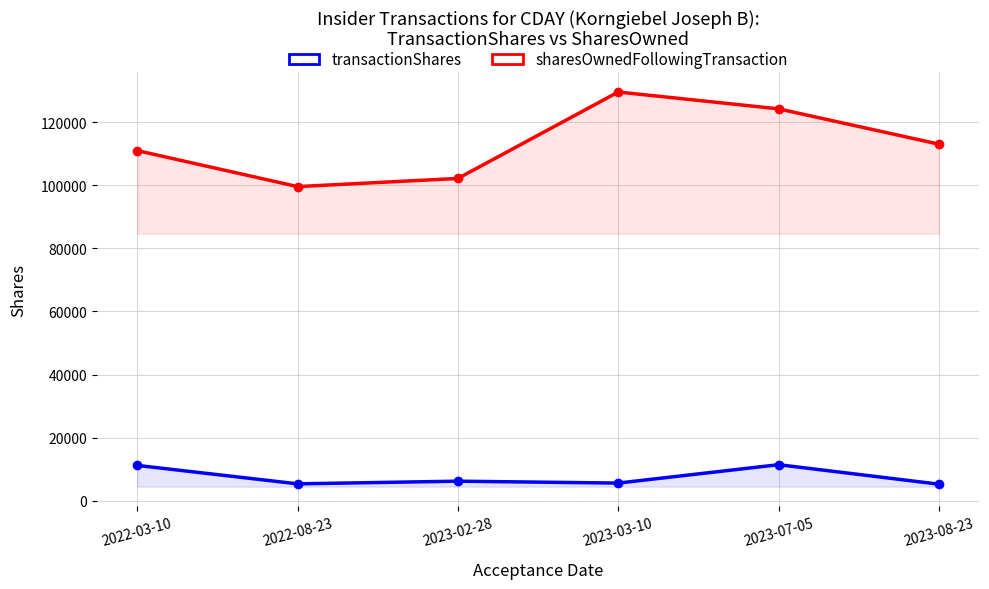

Reading right to left, what are all the values shown in this chart?

transactionShares: 5237	11418	5589	6188	5346	11193
sharesOwnedFollowingTransaction: 113060	124253	129599	102188	99603	111021